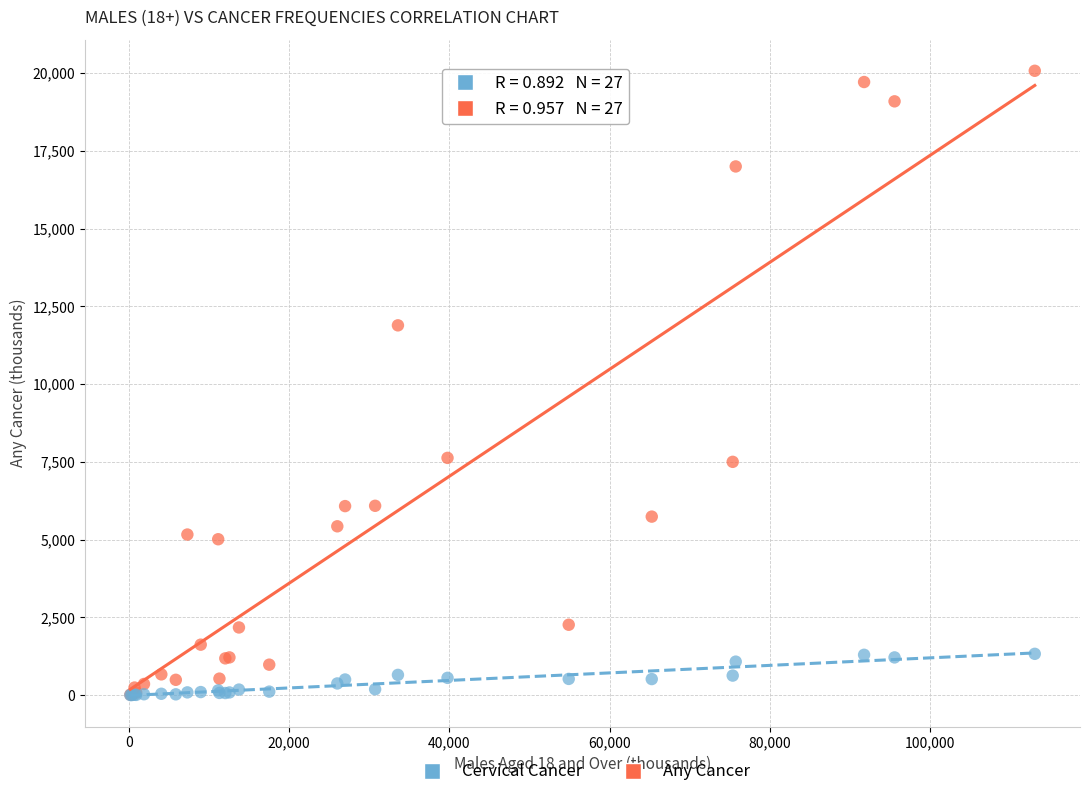

Which series has the largest Y range (max minus min)?

Any Cancer